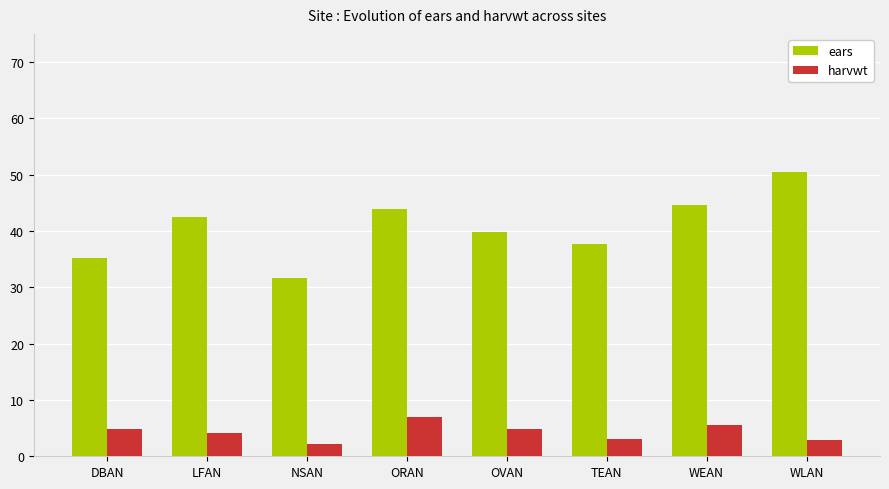

What is the difference between the maximum and minimum values in the harvwt series?

4.8